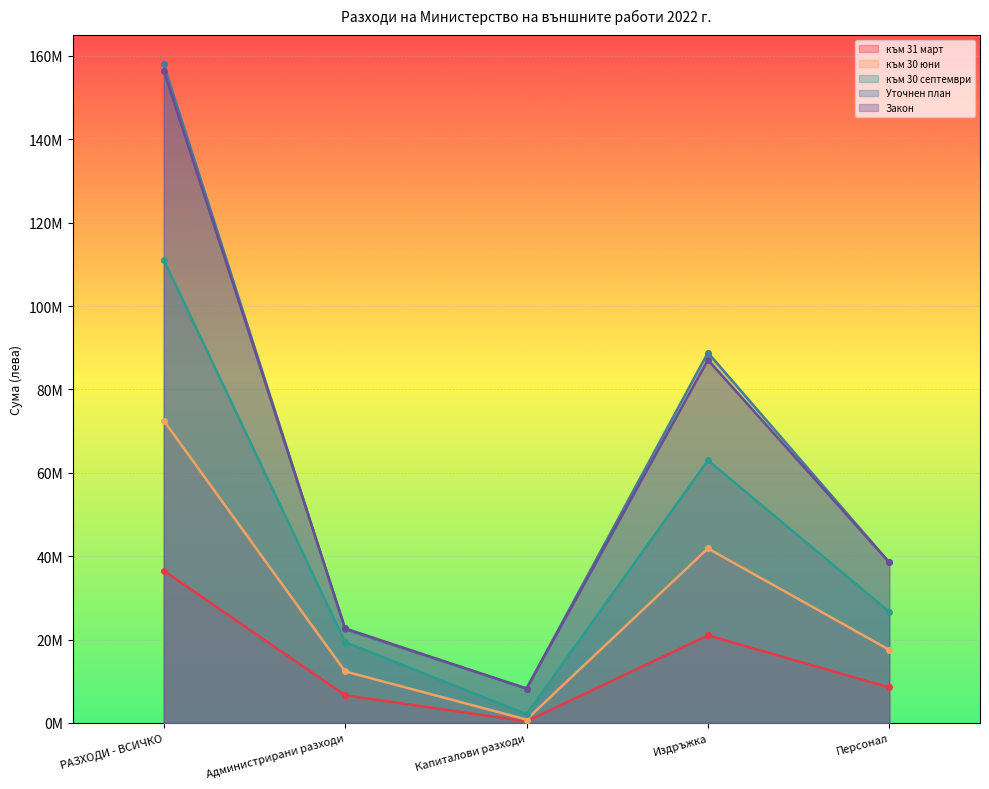

Rank the categories by към 31 март value from lowest to highest.

Капиталови разходи, Администрирани разходи, Персонал, Издръжка, РАЗХОДИ - ВСИЧКО